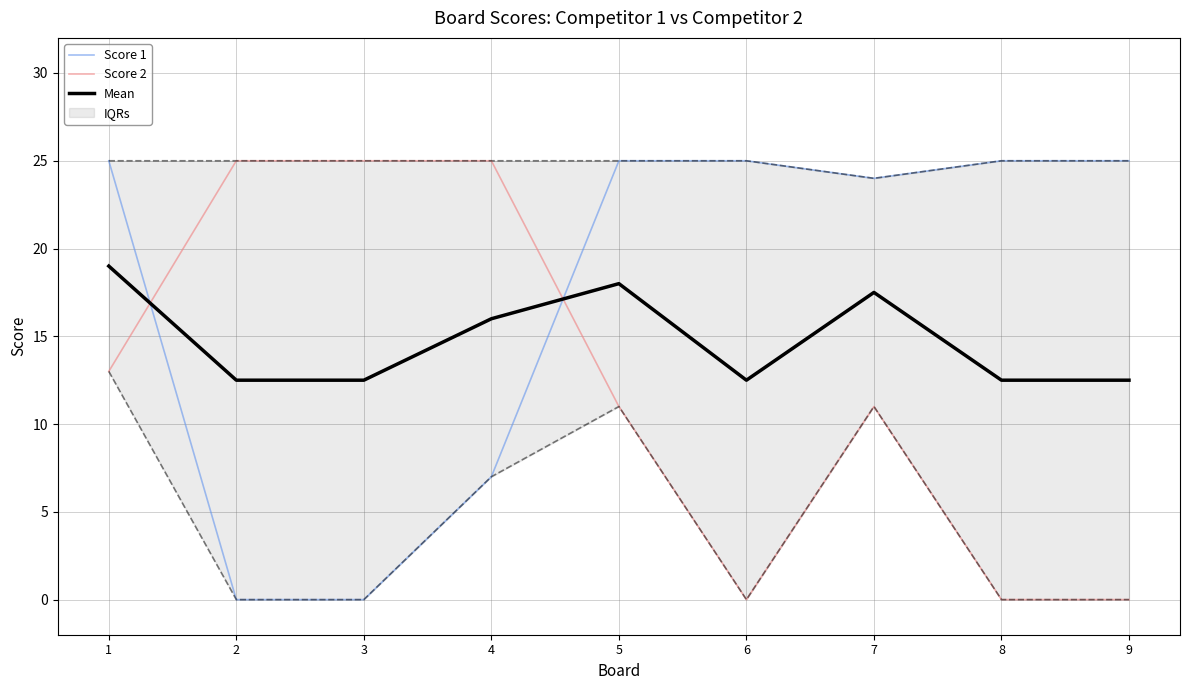

Is it true that Score 2 equals 13.0 at 1?

True